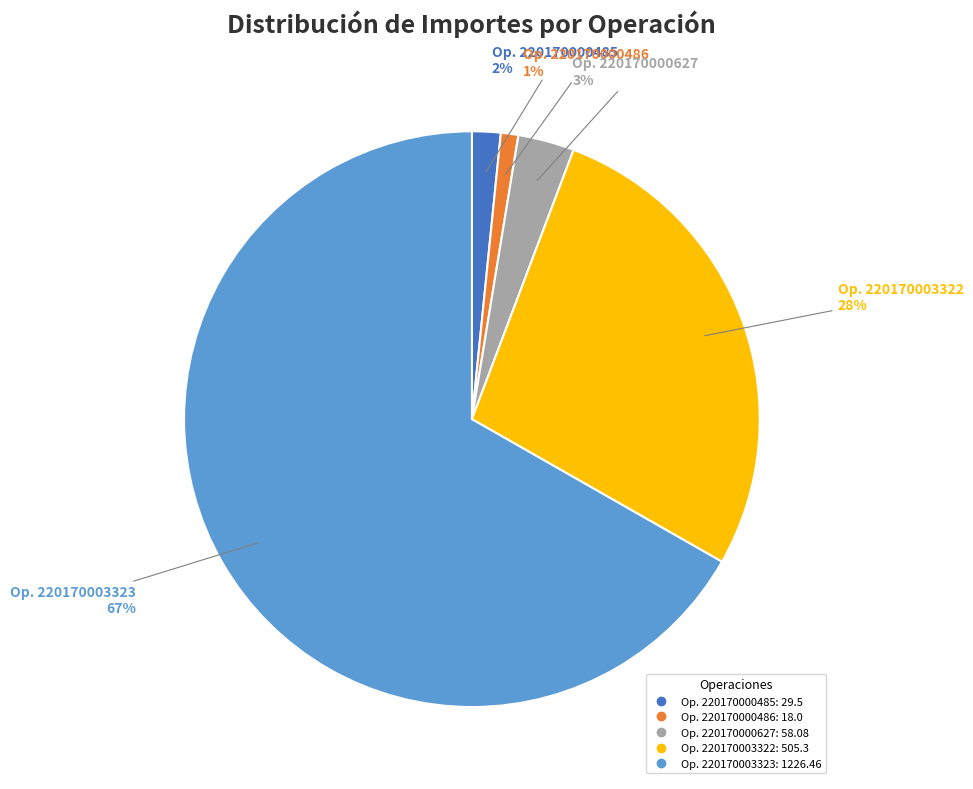

Is there a majority slice in this chart?

Yes